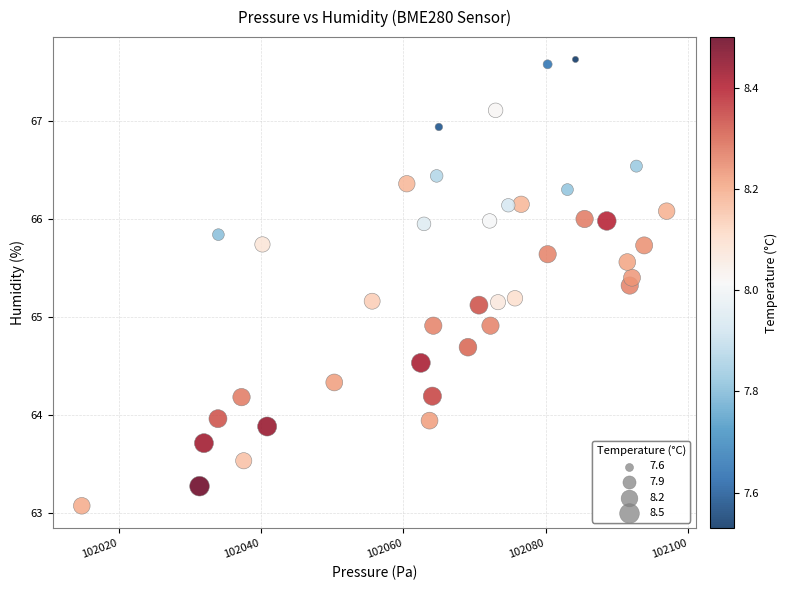

What is the range of Y values (max minus min)?

4.6